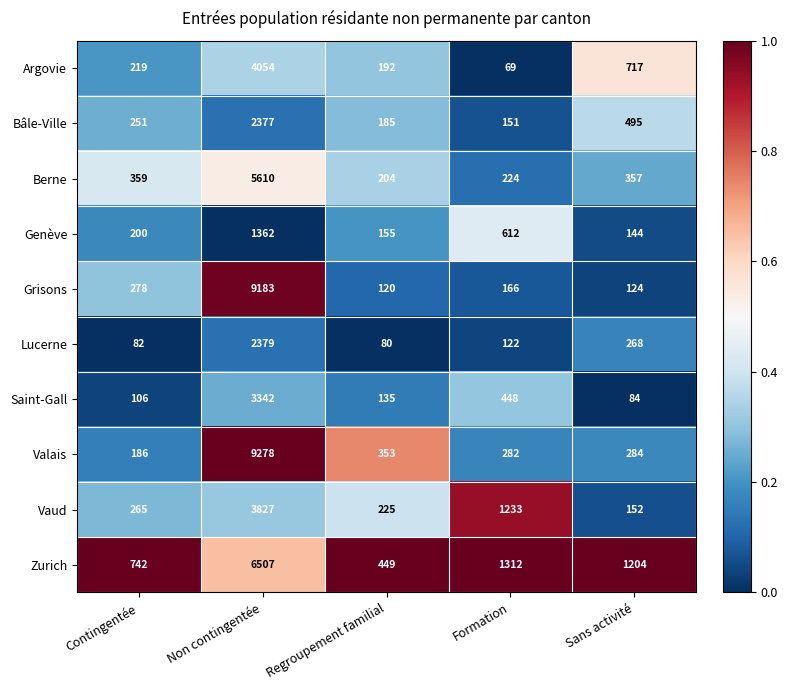

Rank the series at Regroupement familial from lowest to highest value.

Lucerne, Grisons, Saint-Gall, Genève, Bâle-Ville, Argovie, Berne, Vaud, Valais, Zurich